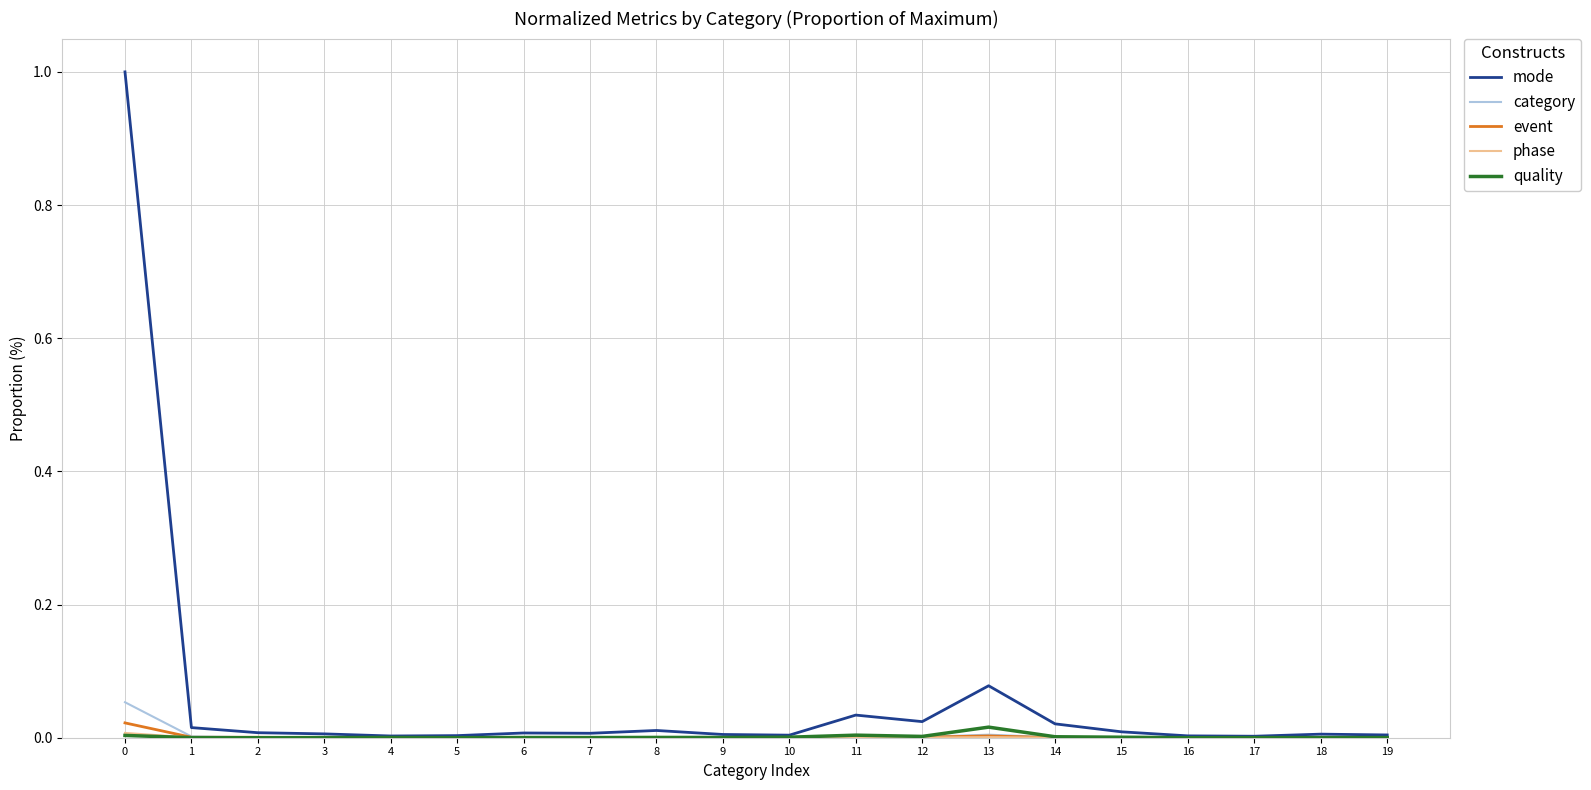

Which series has the largest range (max minus min)?

mode